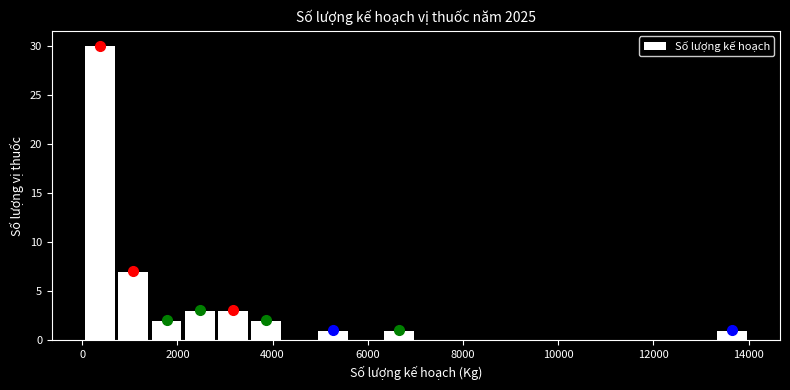

Around what value on the x-axis is the tallest bar? Give the approximate position of its centre, as read against the axis.

400